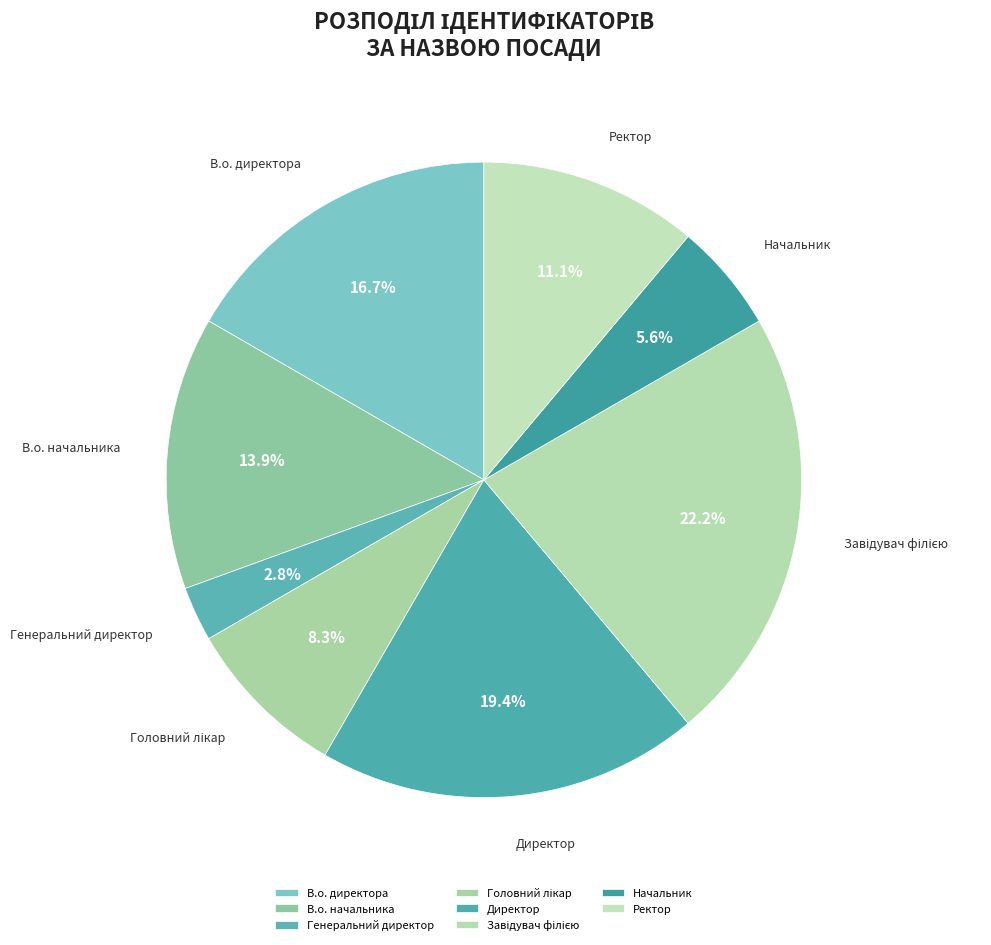

Is Директор the majority of the pie?

No